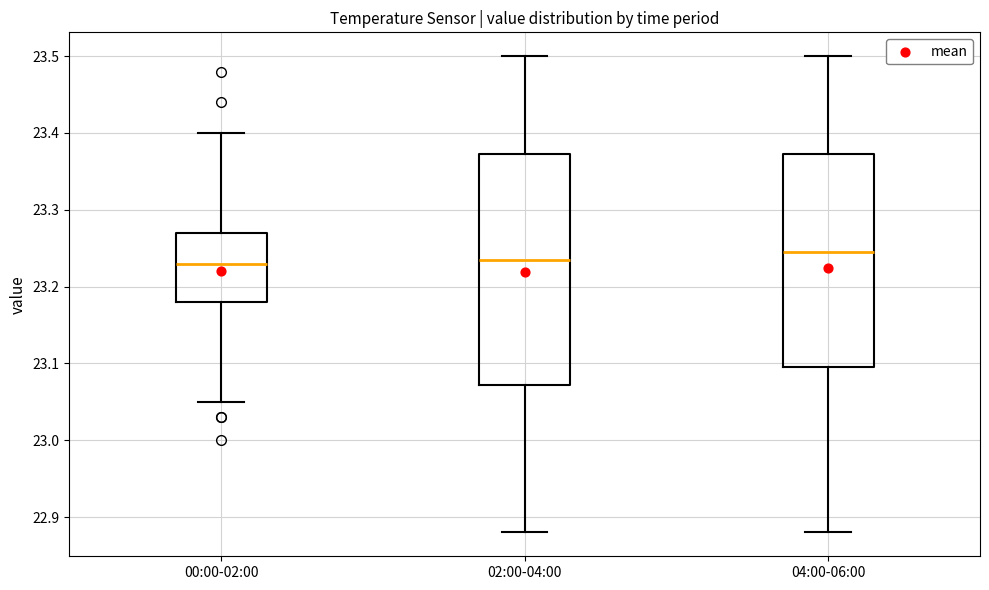

Reading left to right, read every box against the y-axis: the position of its median line, the range the box covers, and the ends of its whiskers. The values are not printed on the chart, so give them approximately, as read against the axis.

00:00-02:00: median 23.23, box 23.18 to 23.27, whiskers 23.05 to 23.40
02:00-04:00: median 23.24, box 23.07 to 23.37, whiskers 22.88 to 23.50
04:00-06:00: median 23.25, box 23.10 to 23.37, whiskers 22.88 to 23.50